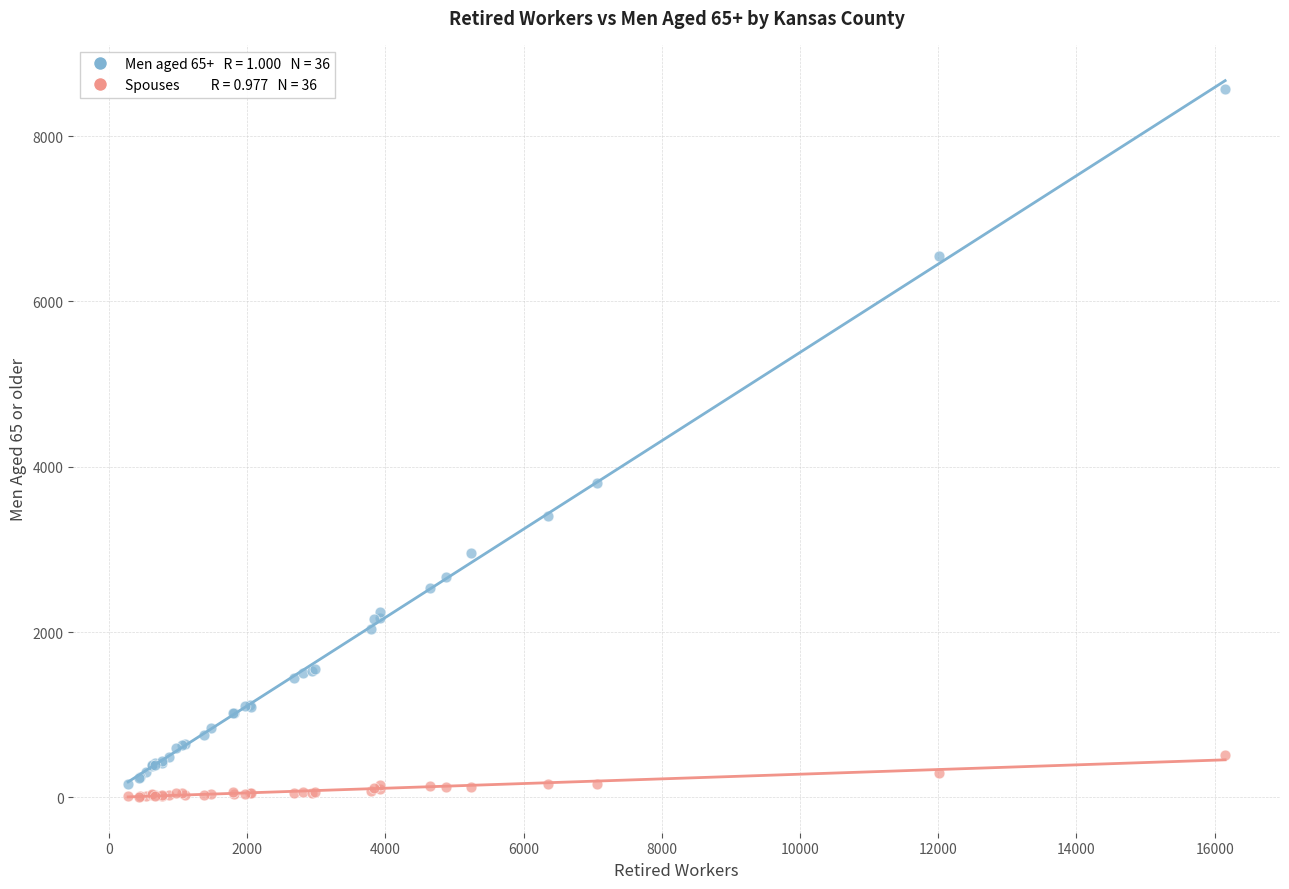

Across all series, what Y value is closest to 4291?

3797